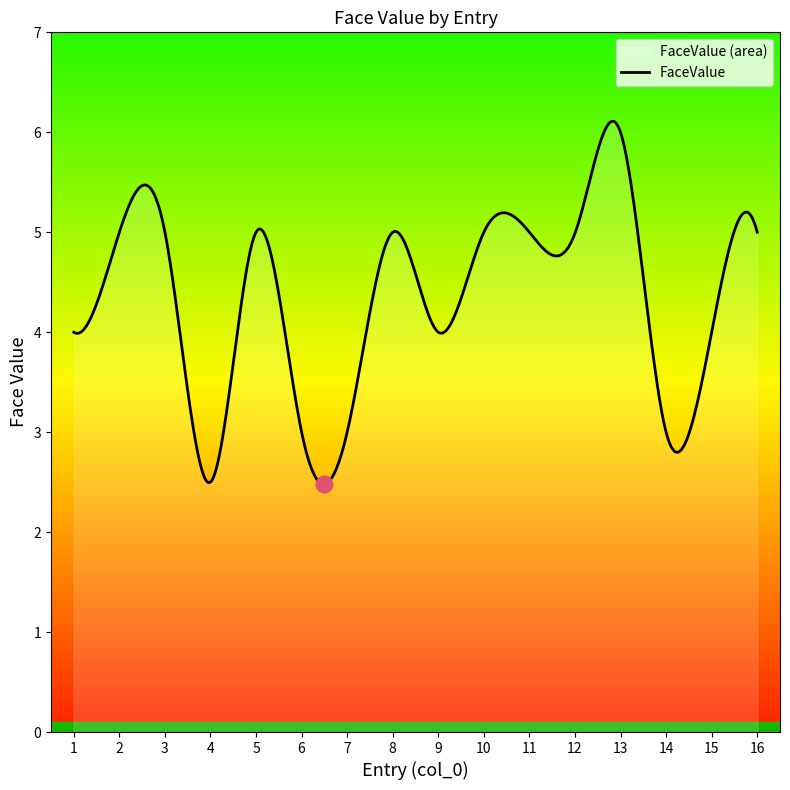

Reading right to left, extract all data points from this chart.

16=5.0	15=4.0	14=3.0	13=6.0	12=5.0	11=5.0	10=5.0	9=4.0	8=5.0	7=3.0	6=3.0	5=5.0	4=2.5	3=5.0	2=5.0	1=4.0